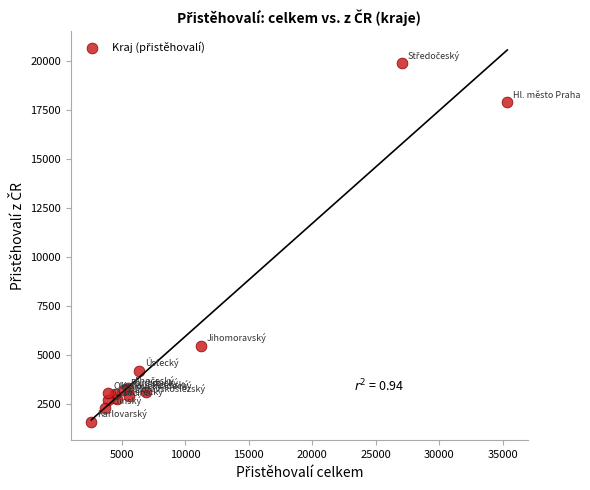

What Y value in the scatter plot is closest to 10756?

5490